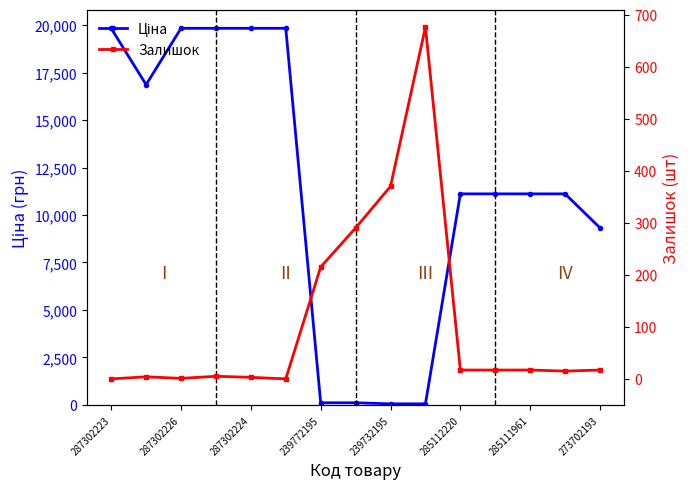

What is the difference between the maximum and minimum values in the Ціна series?

19774.4